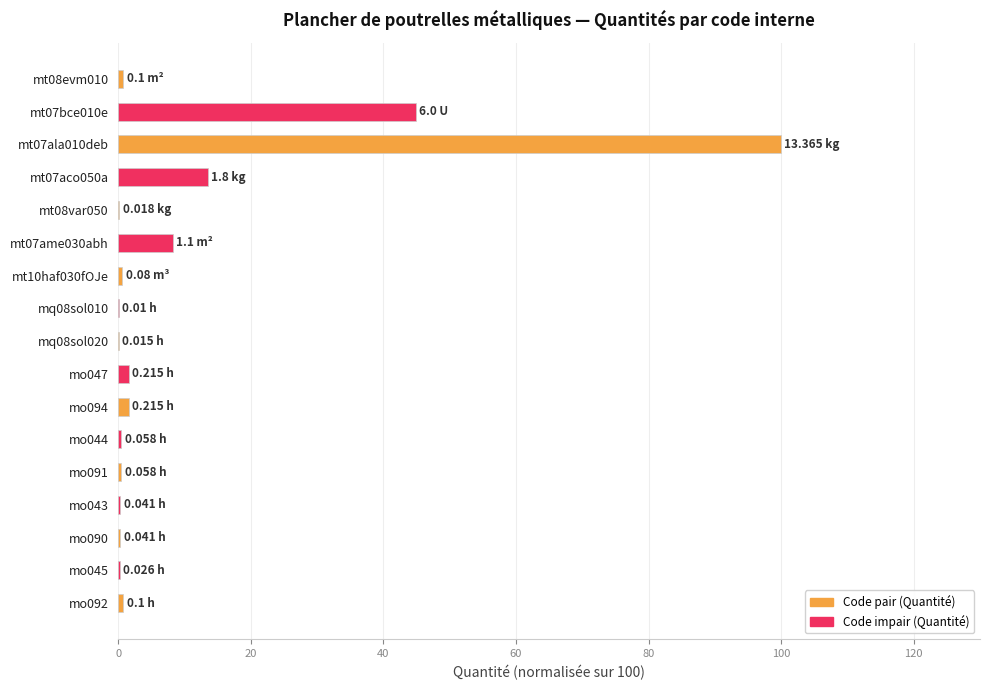

What is the sum of all values?

173.9